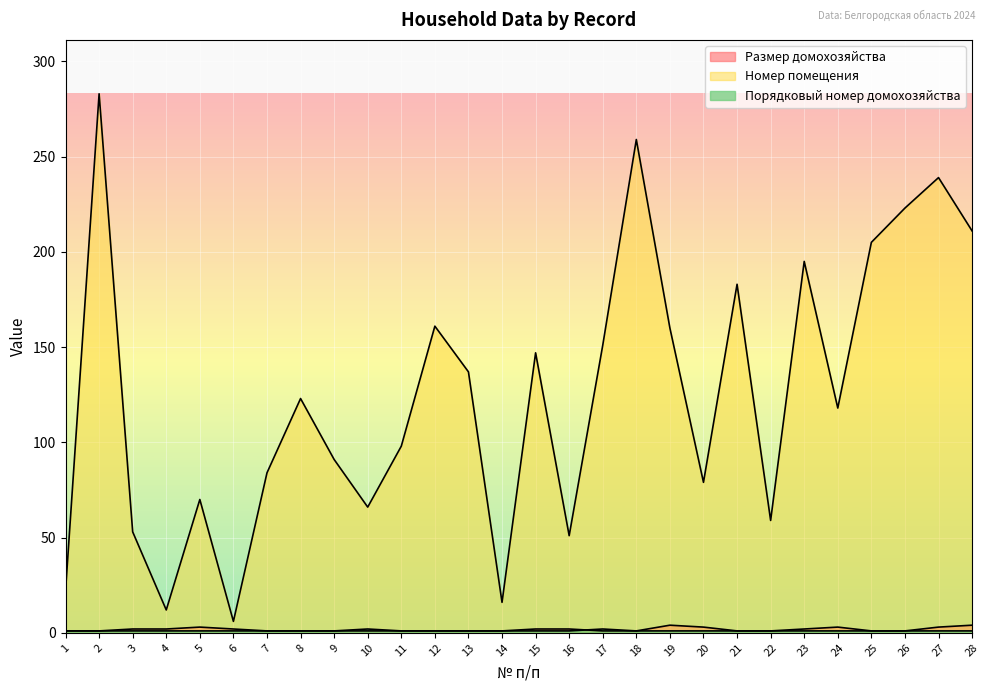

True or false: Номер помещения and Порядковый номер домохозяйства intersect in this chart.

False